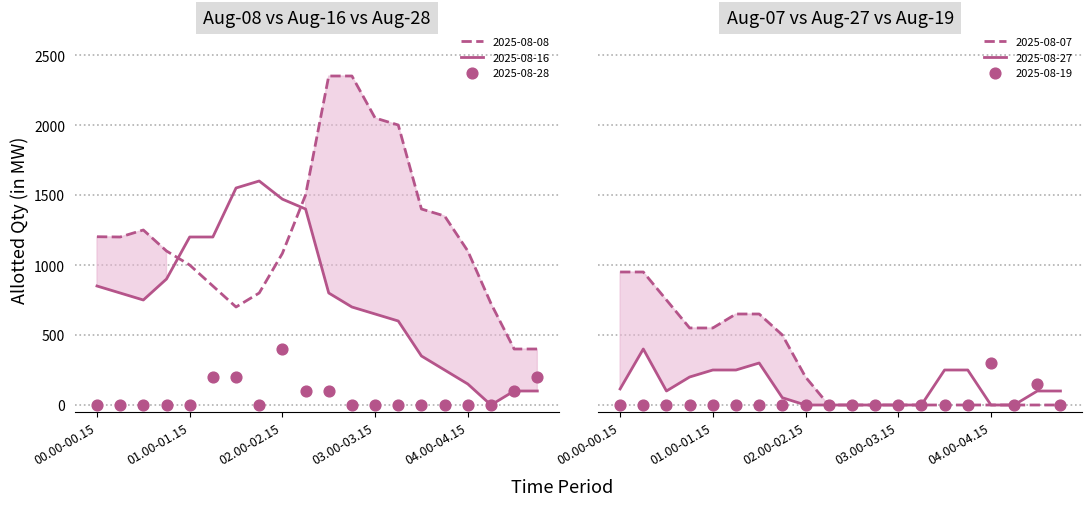

At how many categories does at least one series exceed 472?

18